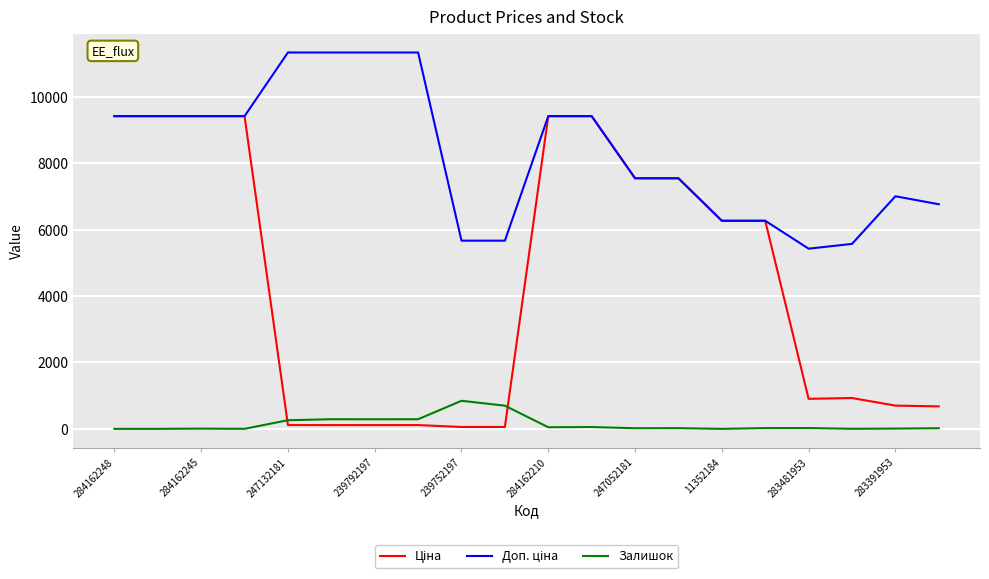

How many lines are shown in the chart?

3